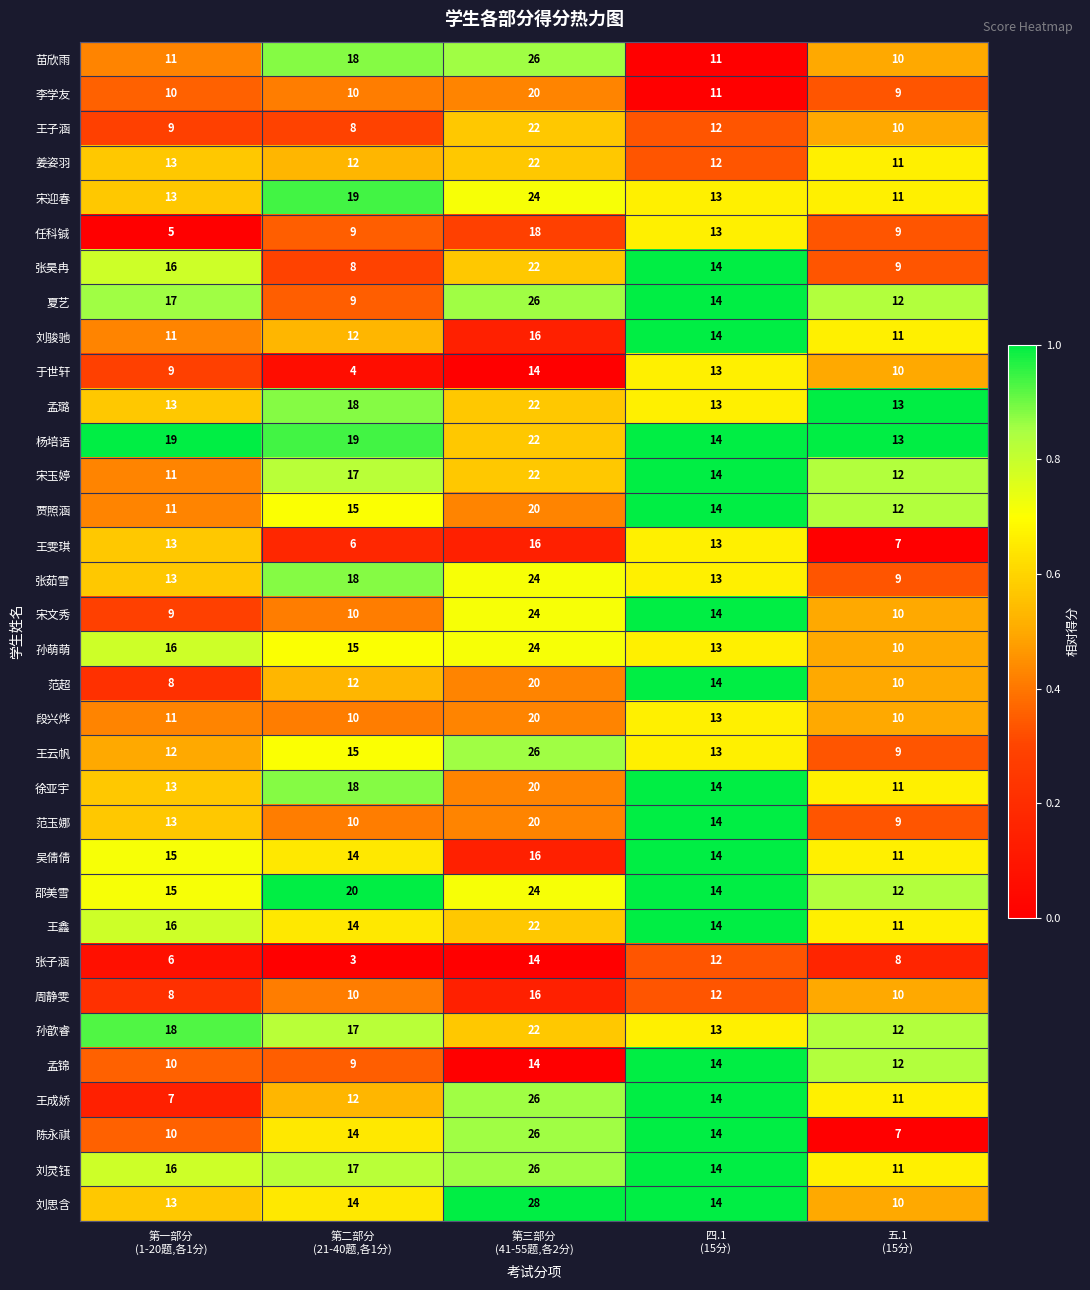

What is the maximum value for 宋迎春?

24